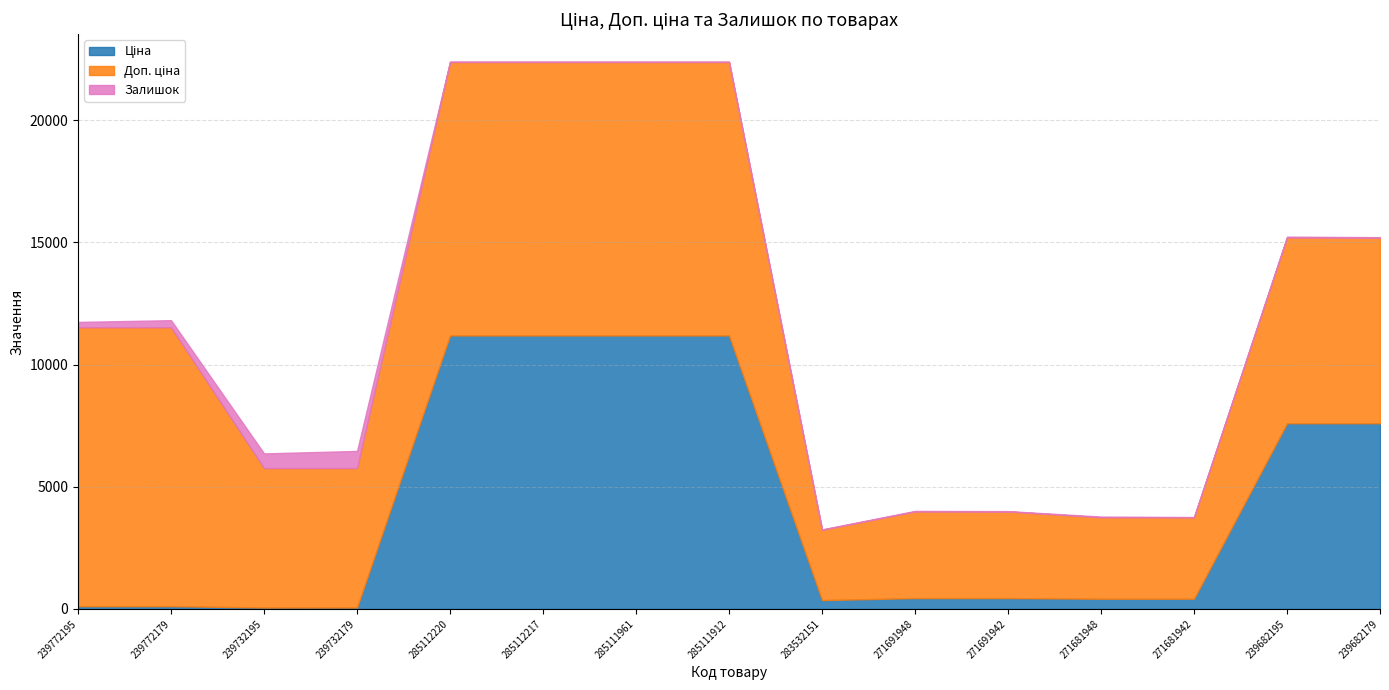

Which has a higher value, 271681948 or 285111961?

285111961